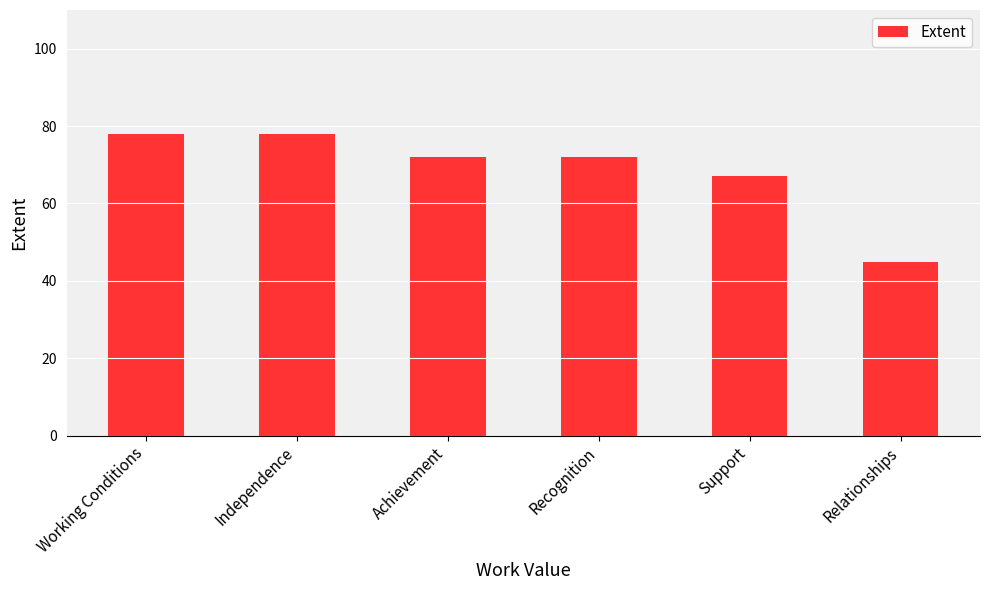

What is the label of the 3rd bar from the left?

Achievement